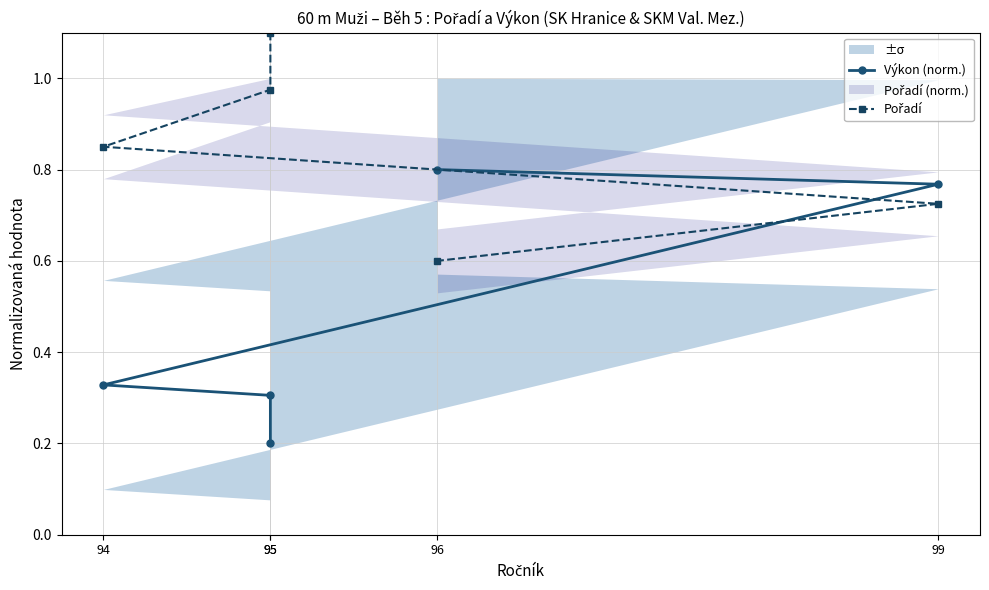

What is the sum of all Výkon (norm.) values?

2.4